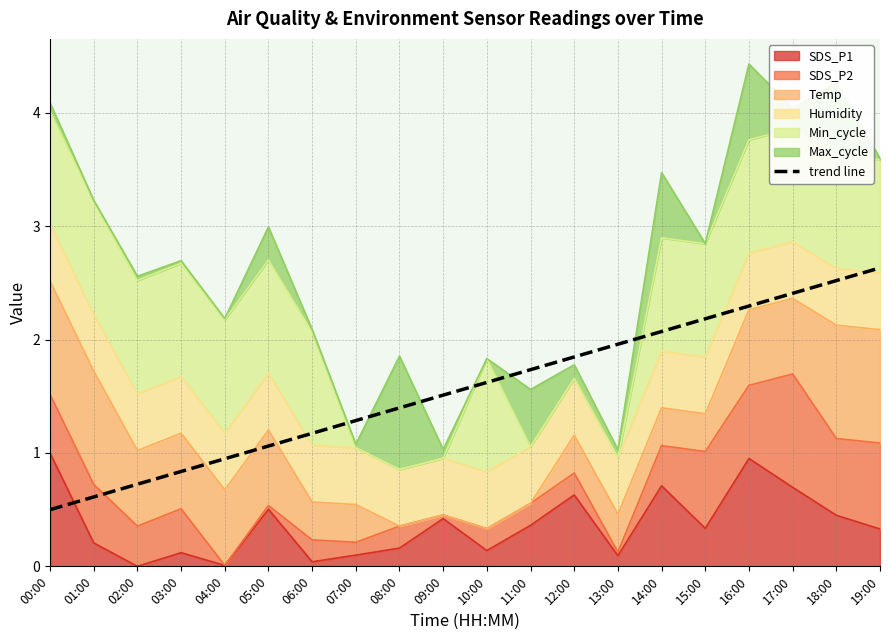

How many categories are shown in the chart?

20